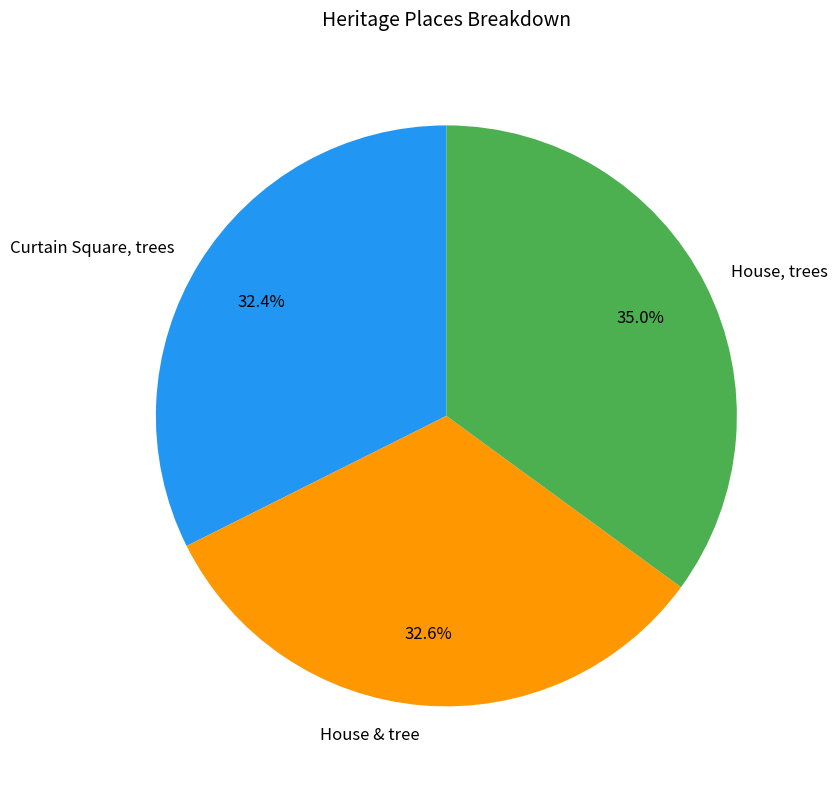

What percentage is the Curtain Square, trees slice, to the nearest percent?

32%